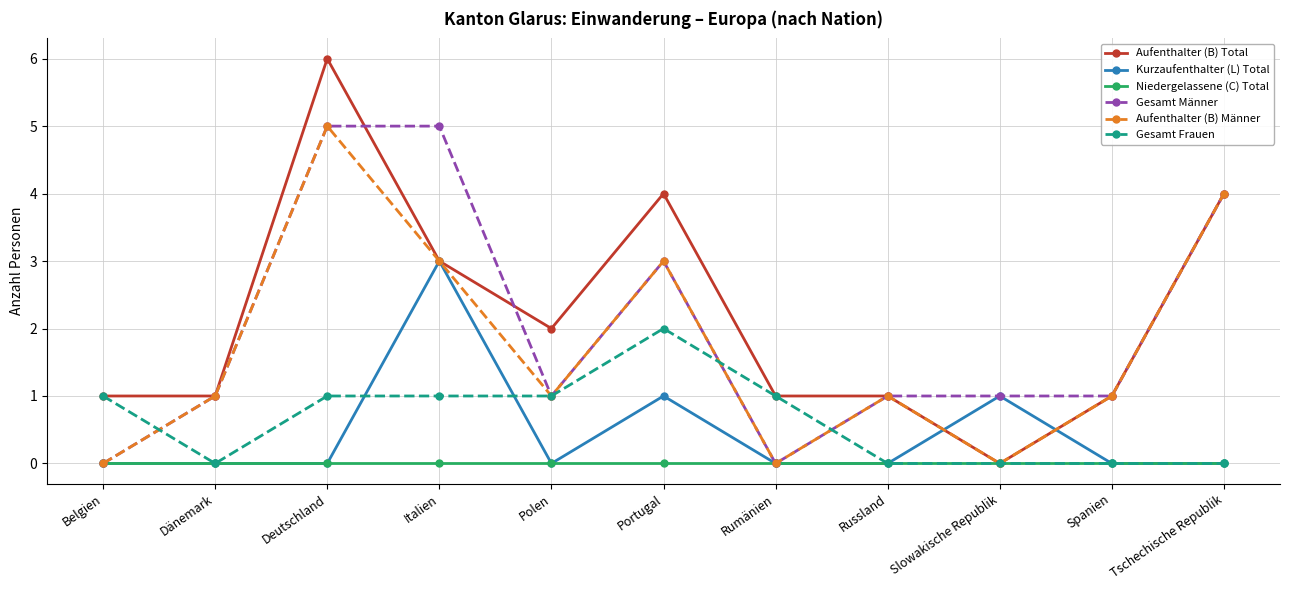

What are all the series names shown in the legend?

Aufenthalter (B) Total, Kurzaufenthalter (L) Total, Niedergelassene (C) Total, Gesamt Männer, Aufenthalter (B) Männer, Gesamt Frauen